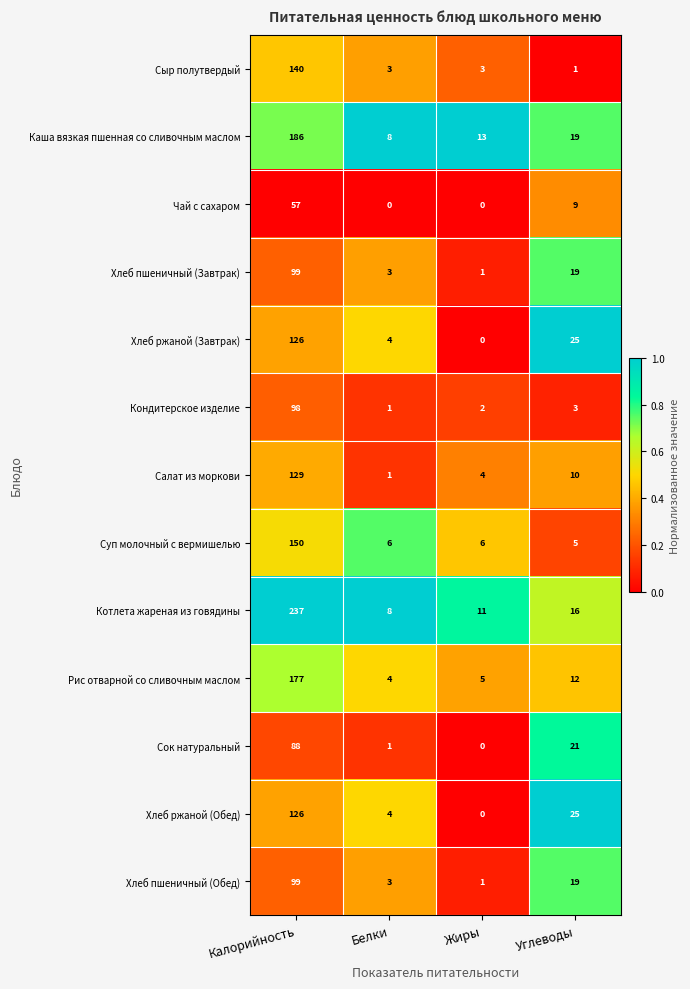

What is the sum of all Сыр полутвердый values?

147